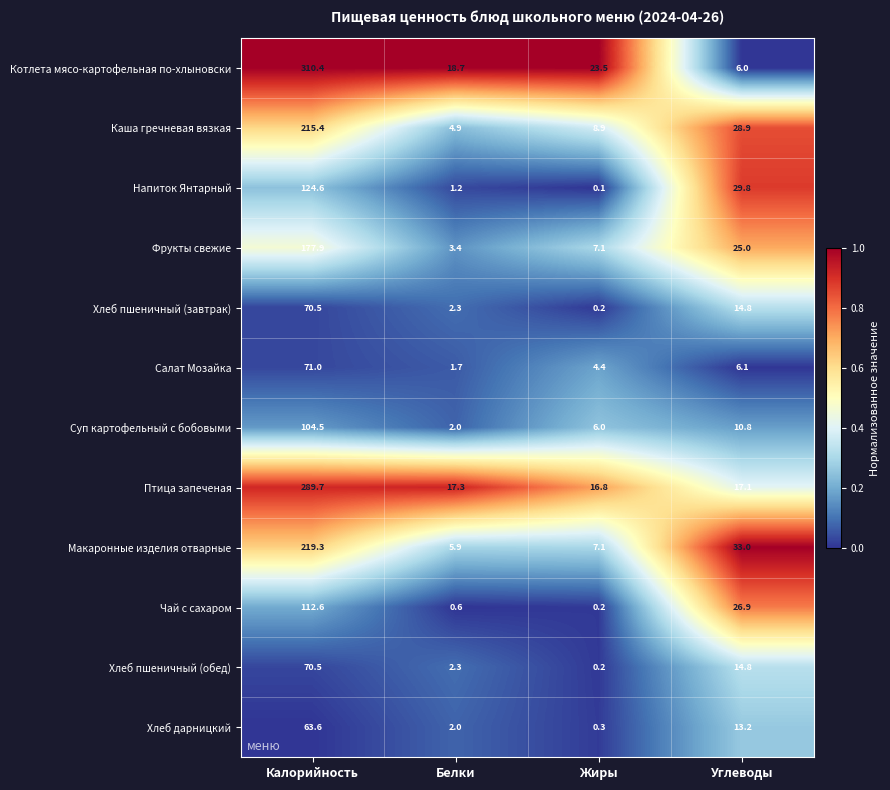

At which category is the sum across all series the highest?

Калорийность